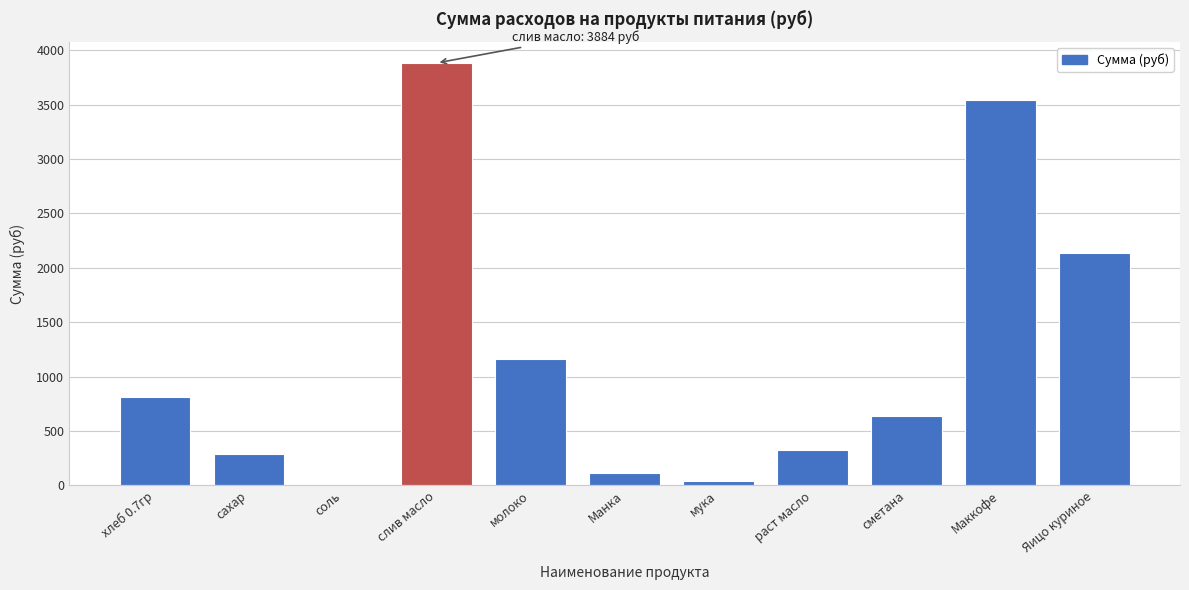

Reading left to right, list all the values displayed in this chart.

хлеб 0.7гр=809.1	сахар=292.1	соль=4.2	слив масло=3884.2	молоко=1164.7	Манка=113.3	мука=42.5	раст масло=325.7	сметана=637.2	Маккофе=3540.0	Яицо куриное=2136.0